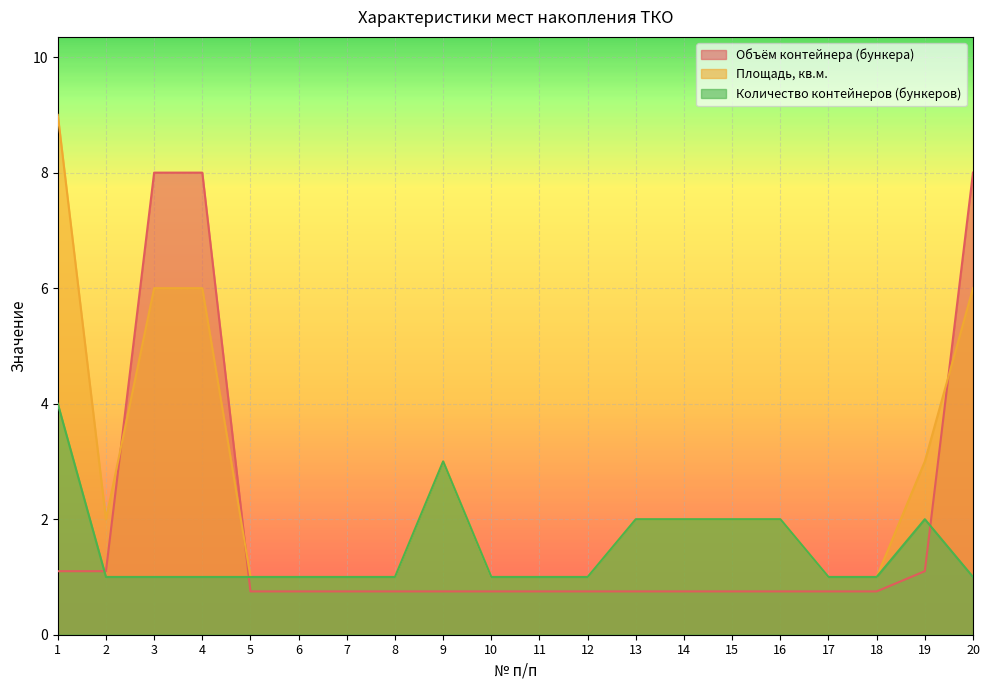

What is the value of the Количество контейнеров (бункеров) point at the 3rd from the left?

1.0